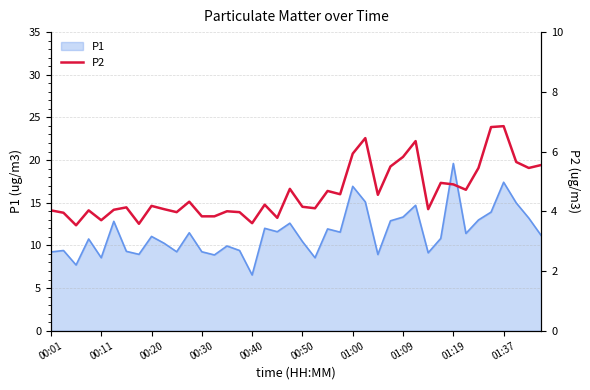

What is the highest value of the P1 series?

19.6